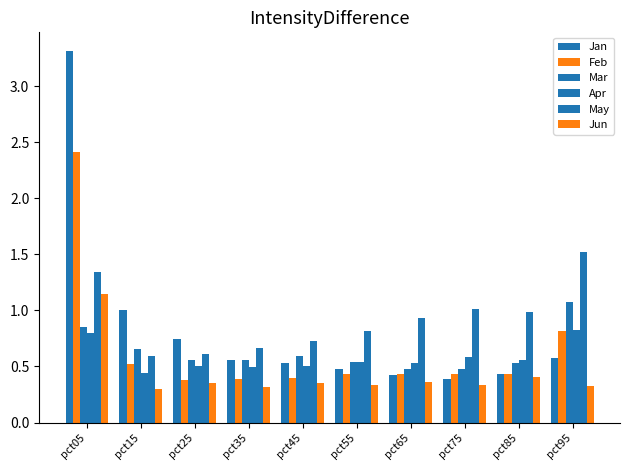

Read the Jun value at pct15.

0.3